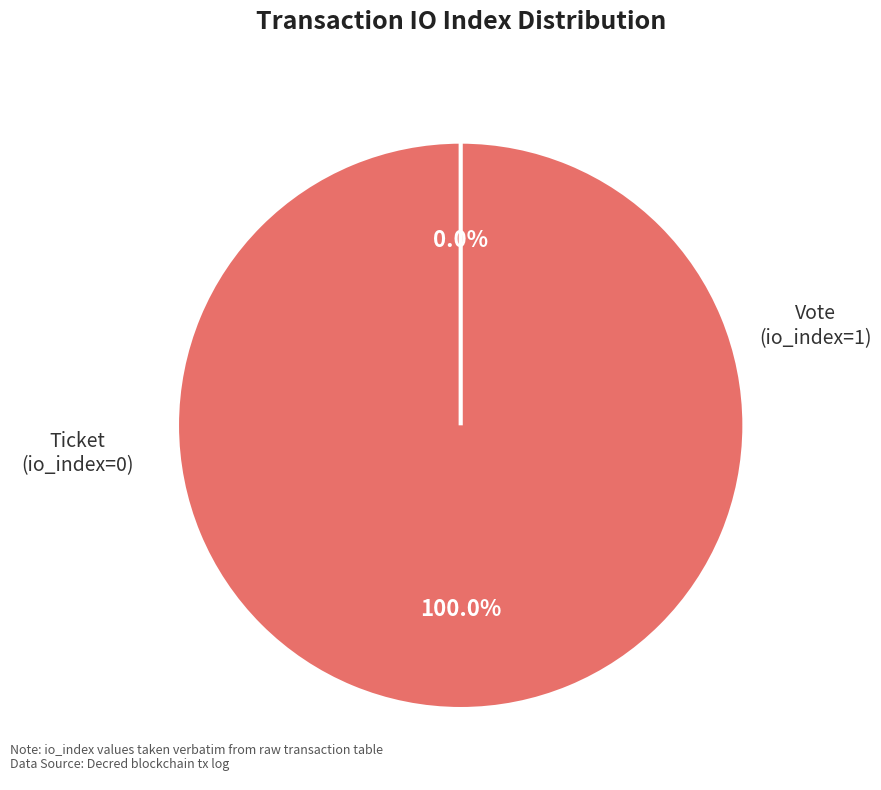

To the nearest percent, what is the difference between the largest and smallest slice percentages?

100%